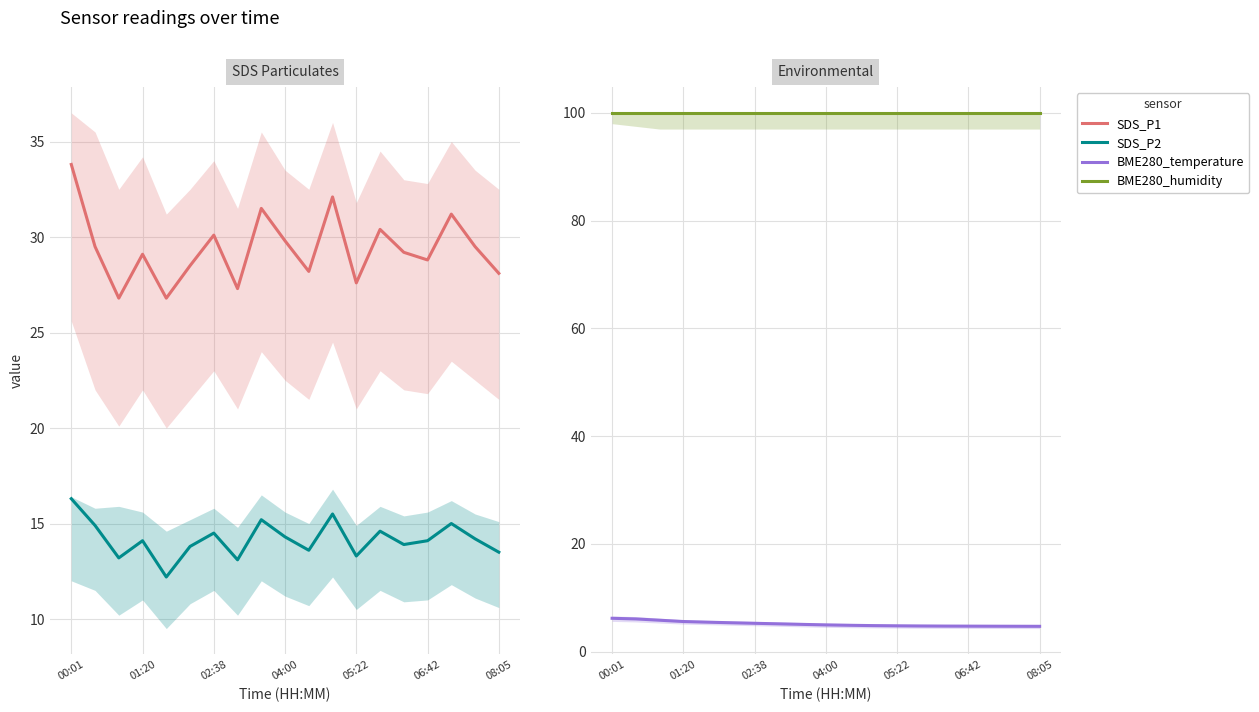

What is the maximum value shown in the chart?

100.0